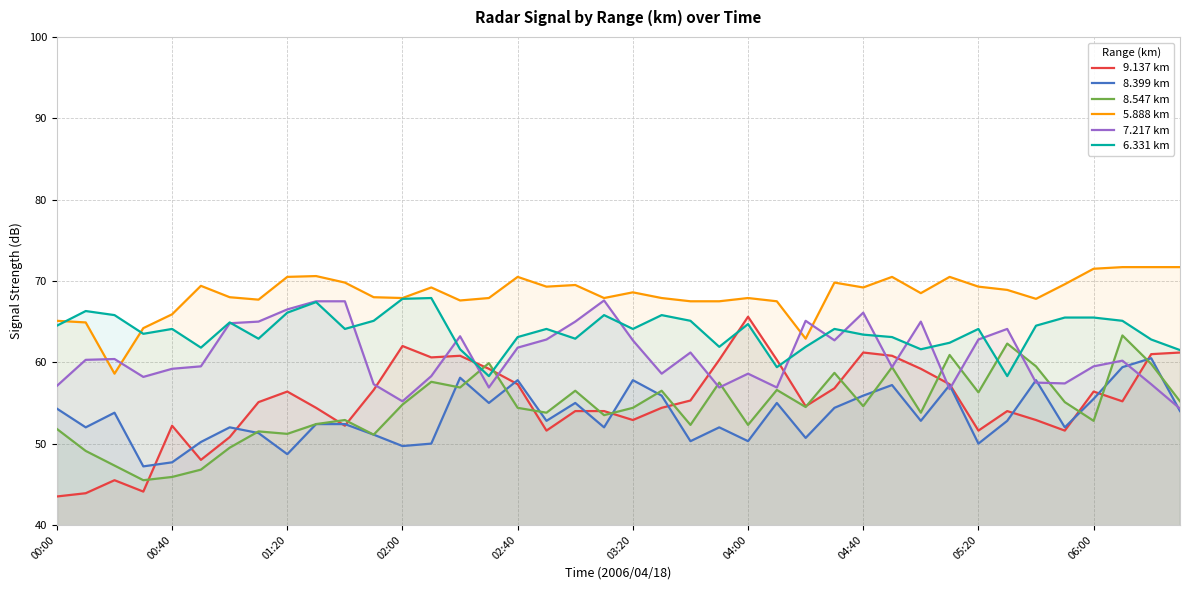

What is the sum of the 9.137 km values at 37 and 39?

116.4